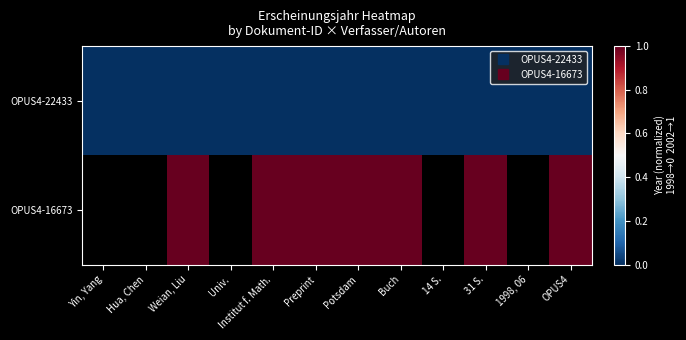

How many distinct data groups are displayed?

2